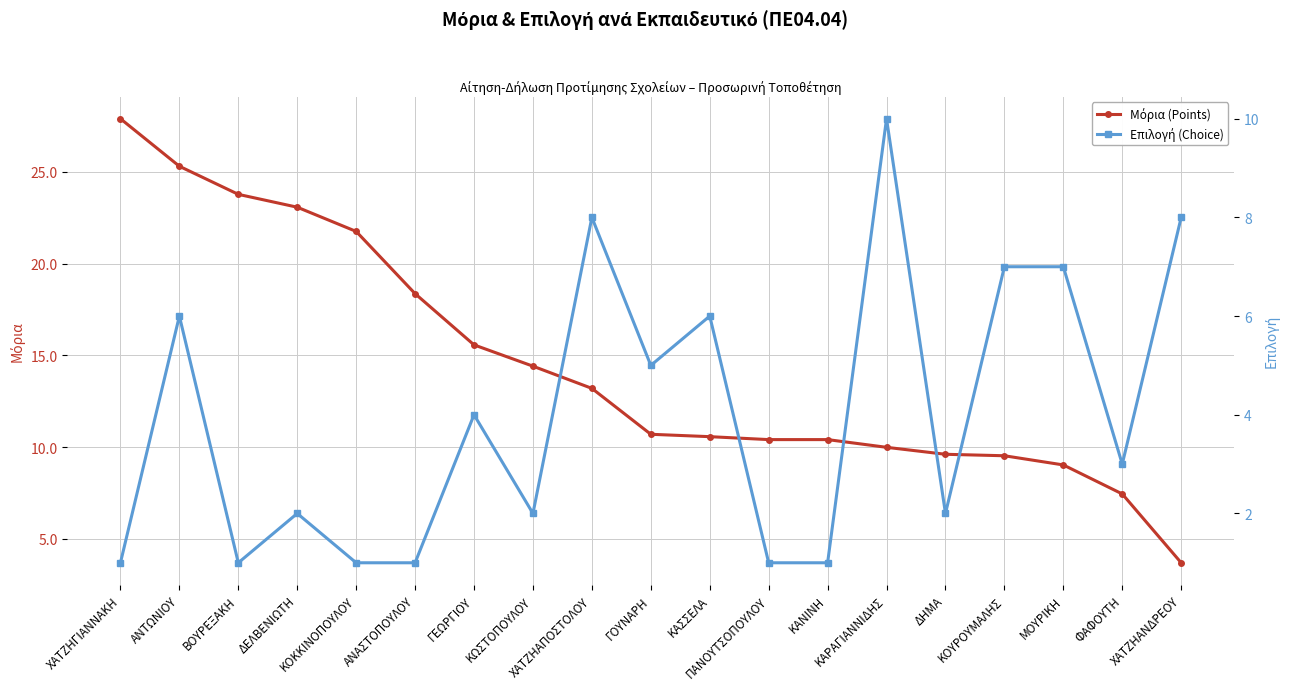

How many lines are shown in the chart?

2